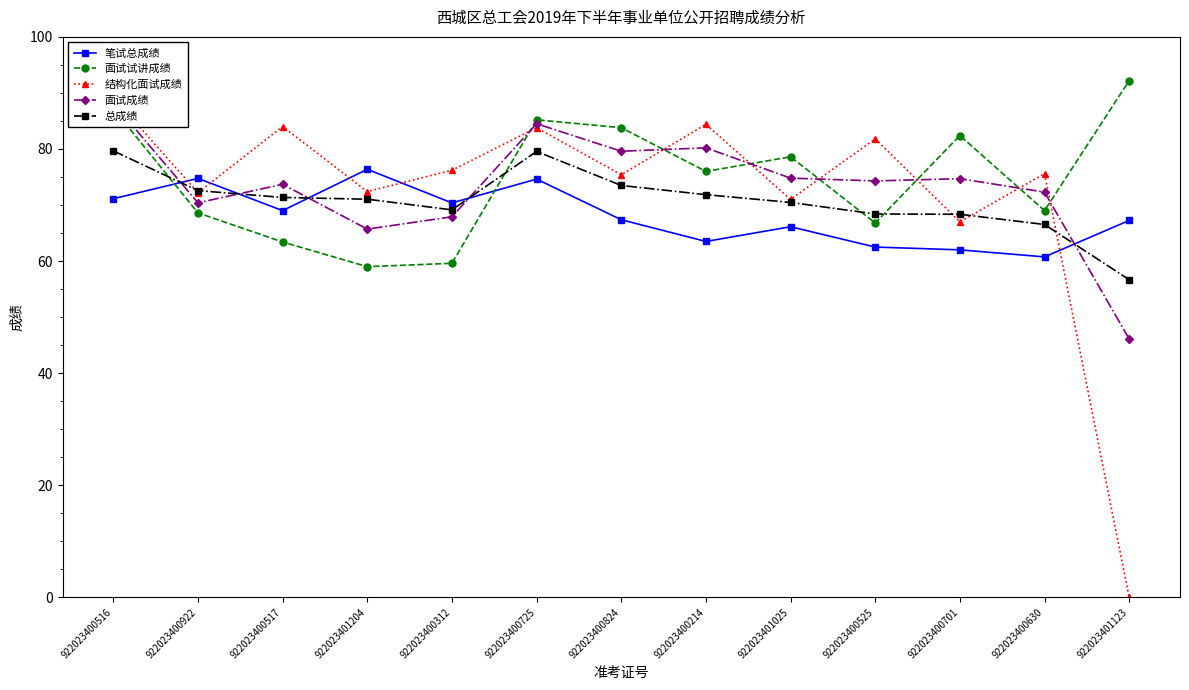

Which series has the largest range (max minus min)?

结构化面试成绩